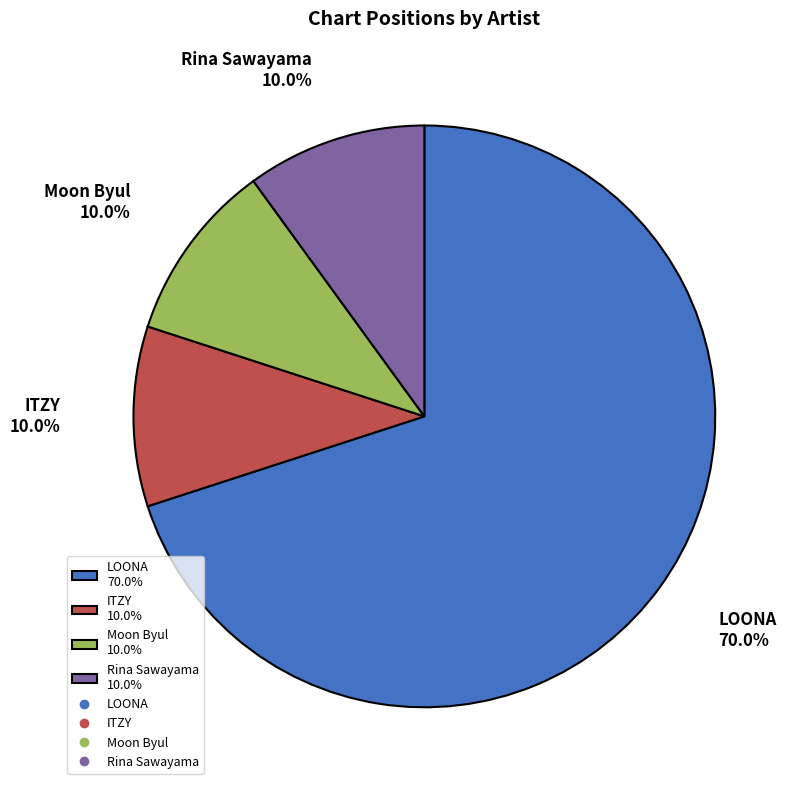

Is it true that LOONA is 70% of the pie?

True